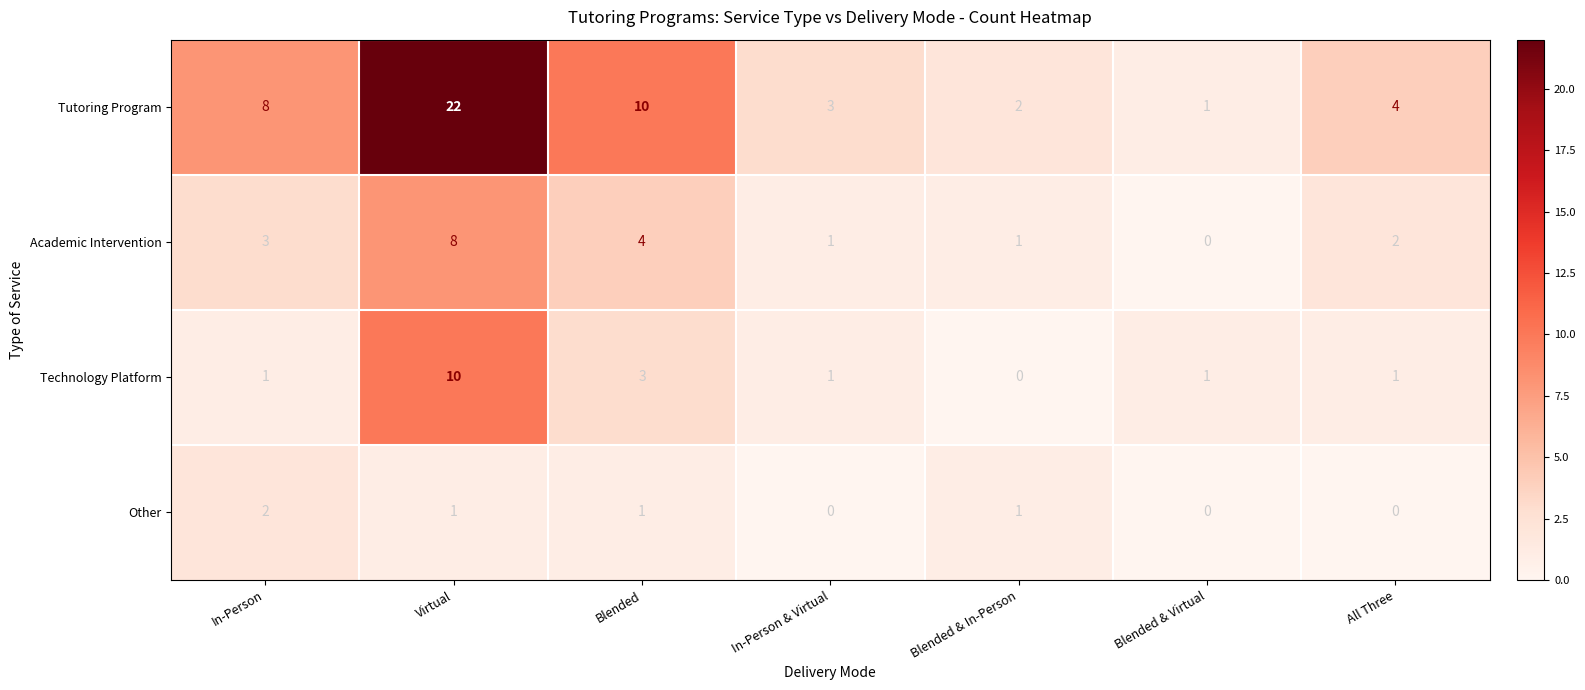

Between In-Person and Blended & Virtual, which series saw the biggest shift?

Tutoring Program